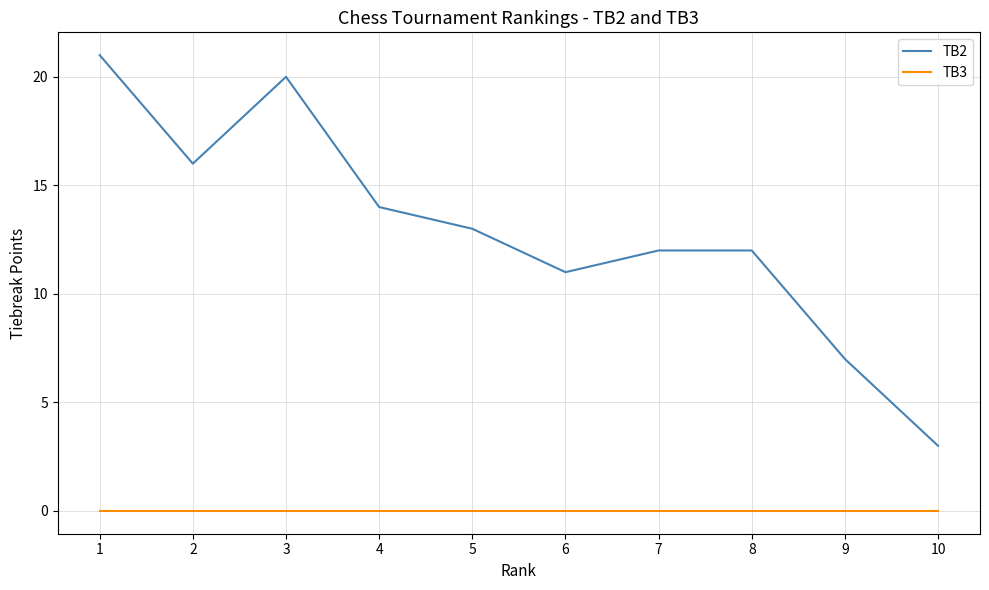

Which series has the largest total across all categories?

TB2